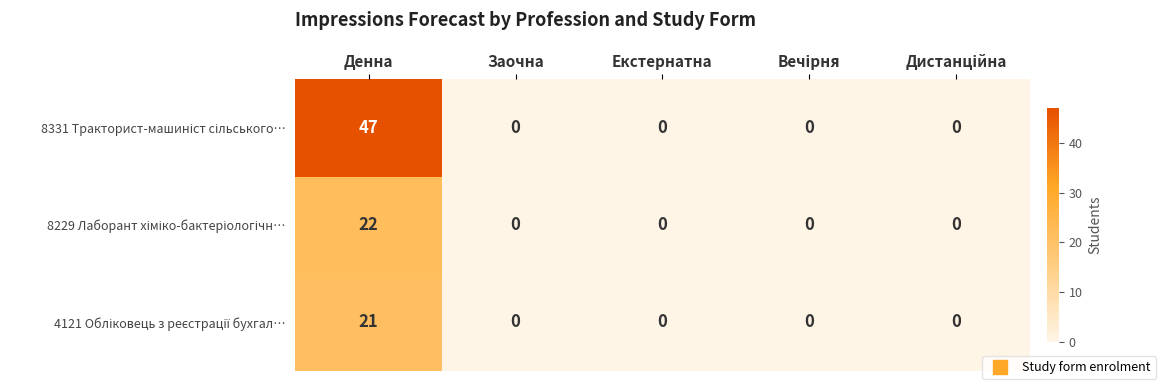

Which label corresponds to the largest value in the chart?

Денна